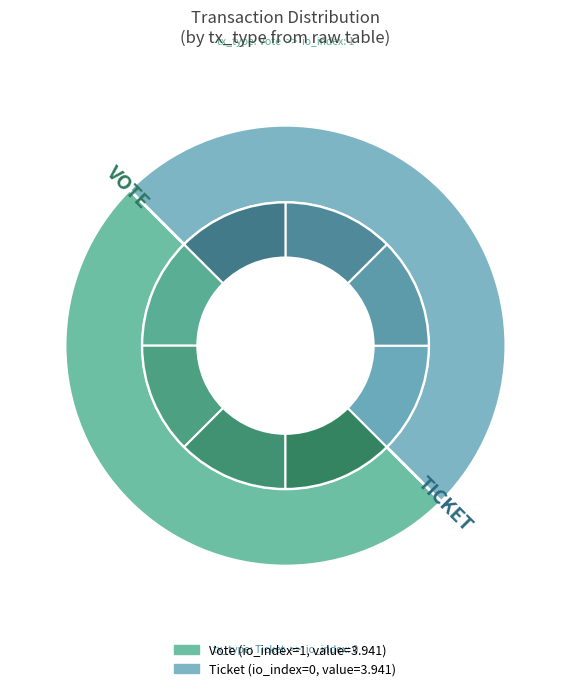

Which slice is the smallest?

Ticket (io_index=0)